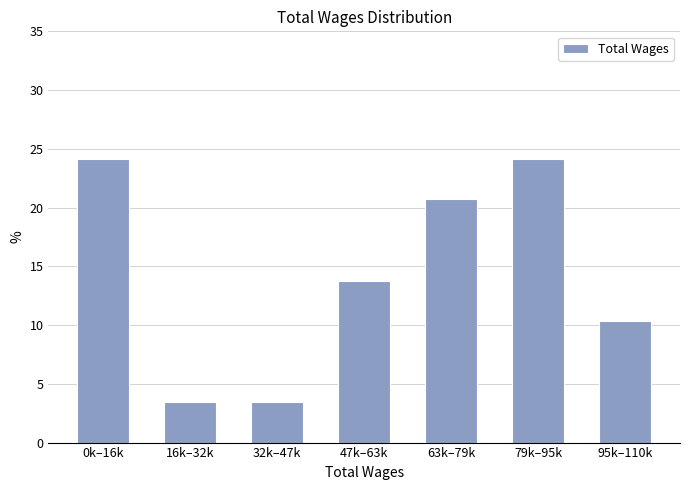

Reading right to left, extract all data points from this chart.

95k–110k=10.3	79k–95k=24.1	63k–79k=20.7	47k–63k=13.8	32k–47k=3.4	16k–32k=3.4	0k–16k=24.1